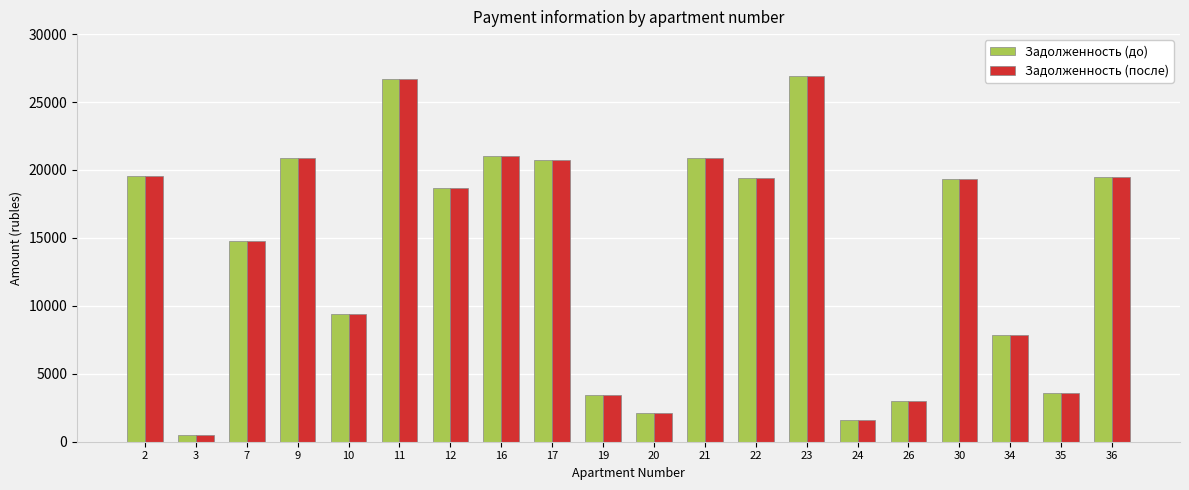

What is the difference between the Задолженность (после) values at 21 and 19?

17477.0